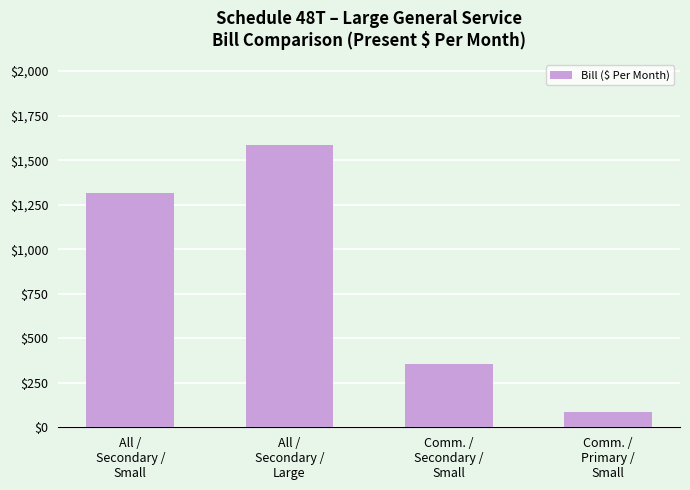

Where is the data nearest to the value 835?

All /
Secondary /
Small